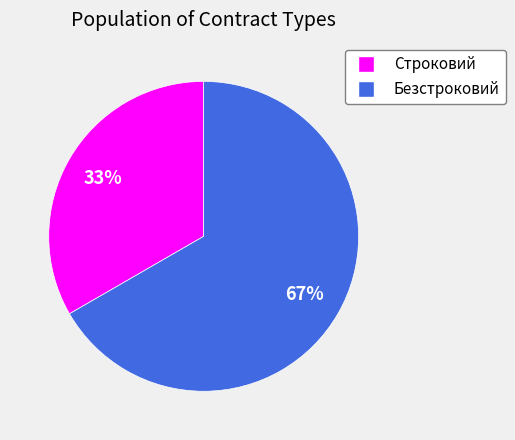

What percentage is the Строковий slice, to the nearest percent?

33%